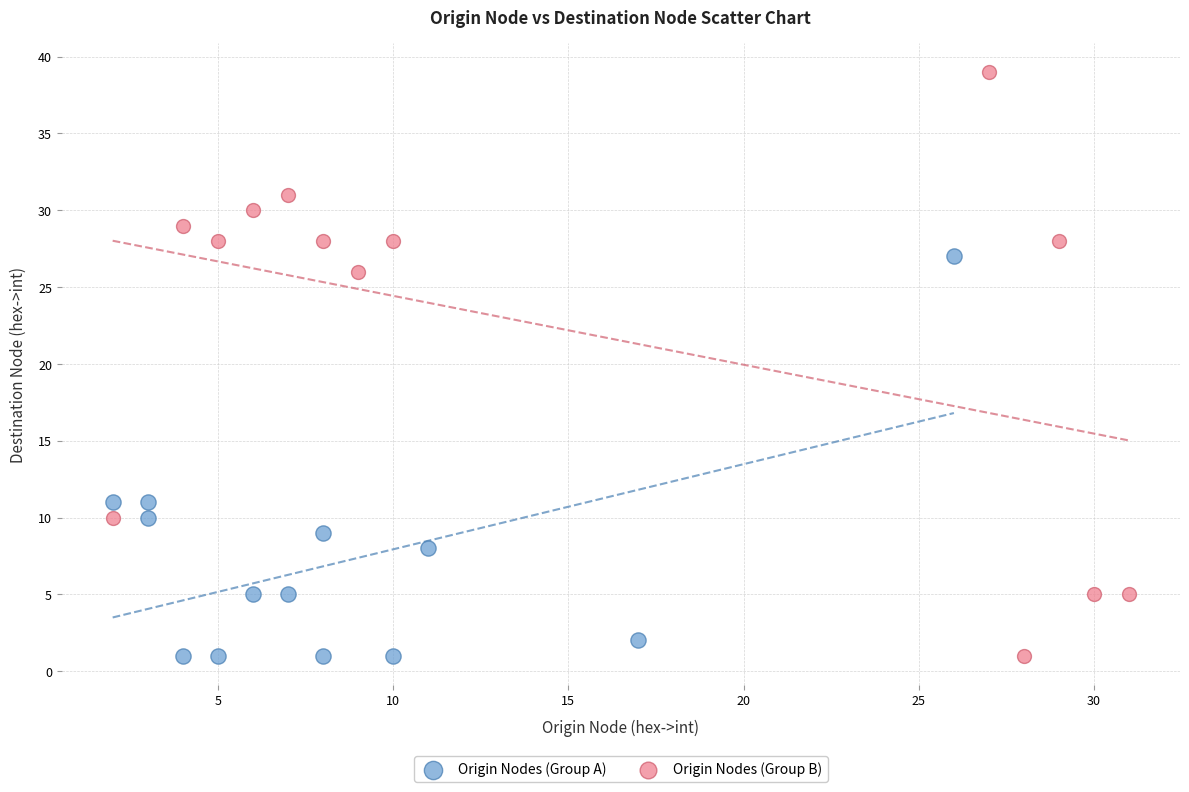

Which series has the largest Y range (max minus min)?

Origin Nodes (Group B)